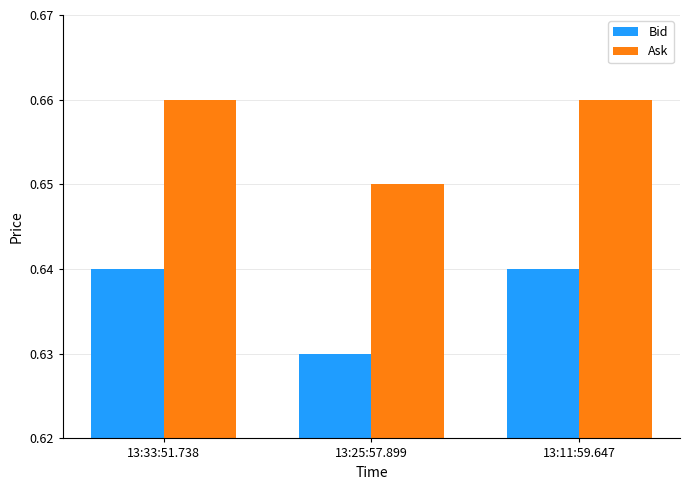

What is the sum of the Ask values at 13:33:51.738 and 13:11:59.647?

1.3